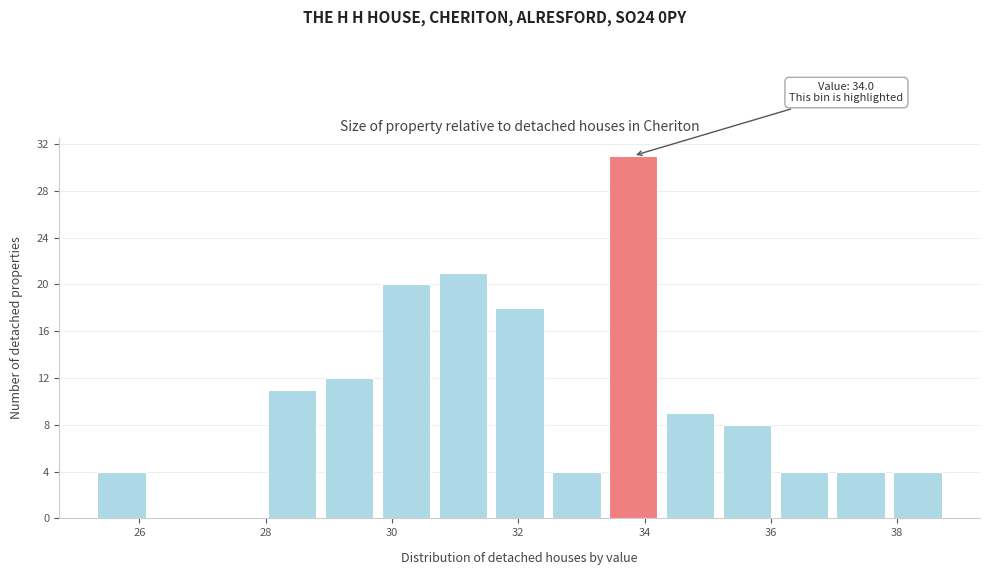

Which range on the x-axis has the tallest bar?

33.4 to 34.2